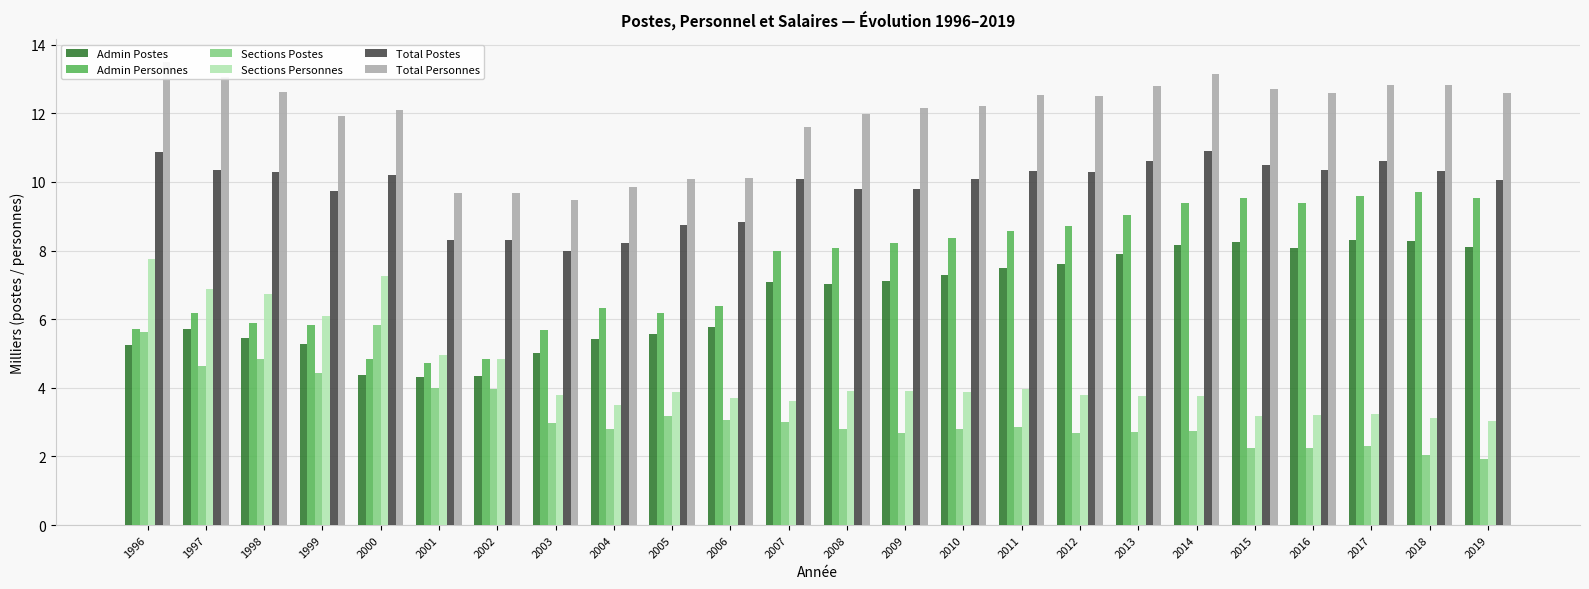

Rank the series at 2006 from lowest to highest value.

Sections Postes, Sections Personnes, Admin Postes, Admin Personnes, Total Postes, Total Personnes